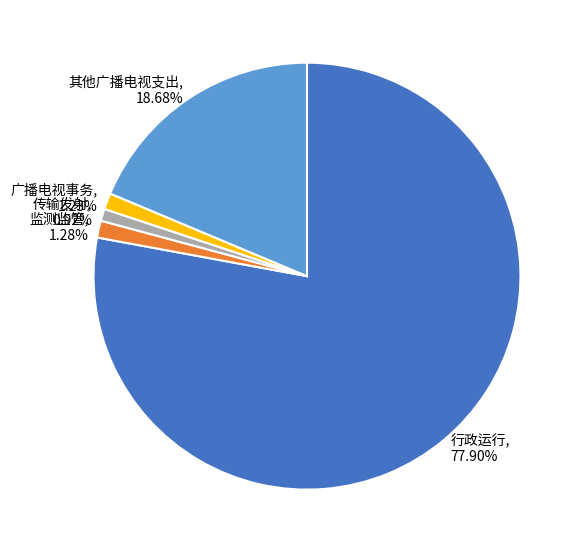

What percentage is the 行政运行 slice, to the nearest percent?

78%